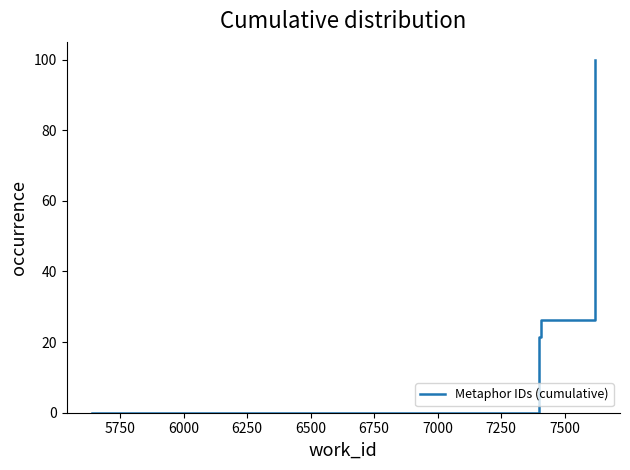

Count the number of data series in this chart.

1